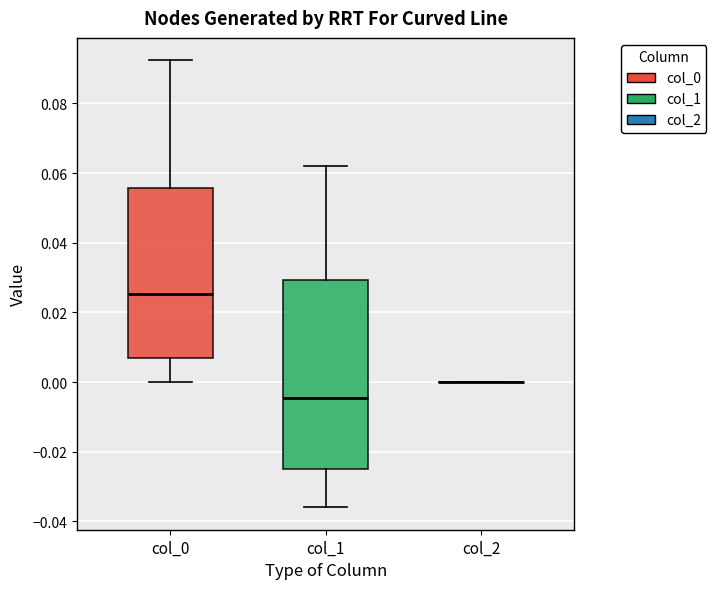

Reading left to right, transcribe this box plot: for each box, give where its median line is, the range the box spans, and where its two whiskers end, as read against the y-axis. The values are not printed on the chart, so give them approximately, as read against the axis.

col_0: median 0.026, box 0.006 to 0.056, whiskers 0.000 to 0.092
col_1: median -0.004, box -0.024 to 0.030, whiskers -0.036 to 0.062
col_2: box collapsed to a line at 0.000, whiskers 0.000 to 0.000